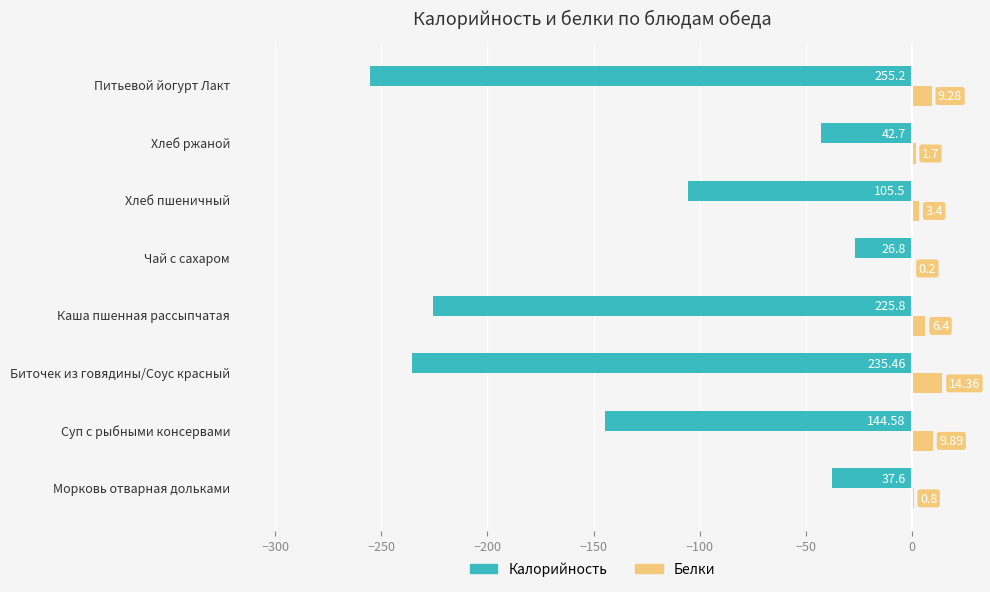

Which series has the largest total across all categories?

Белки